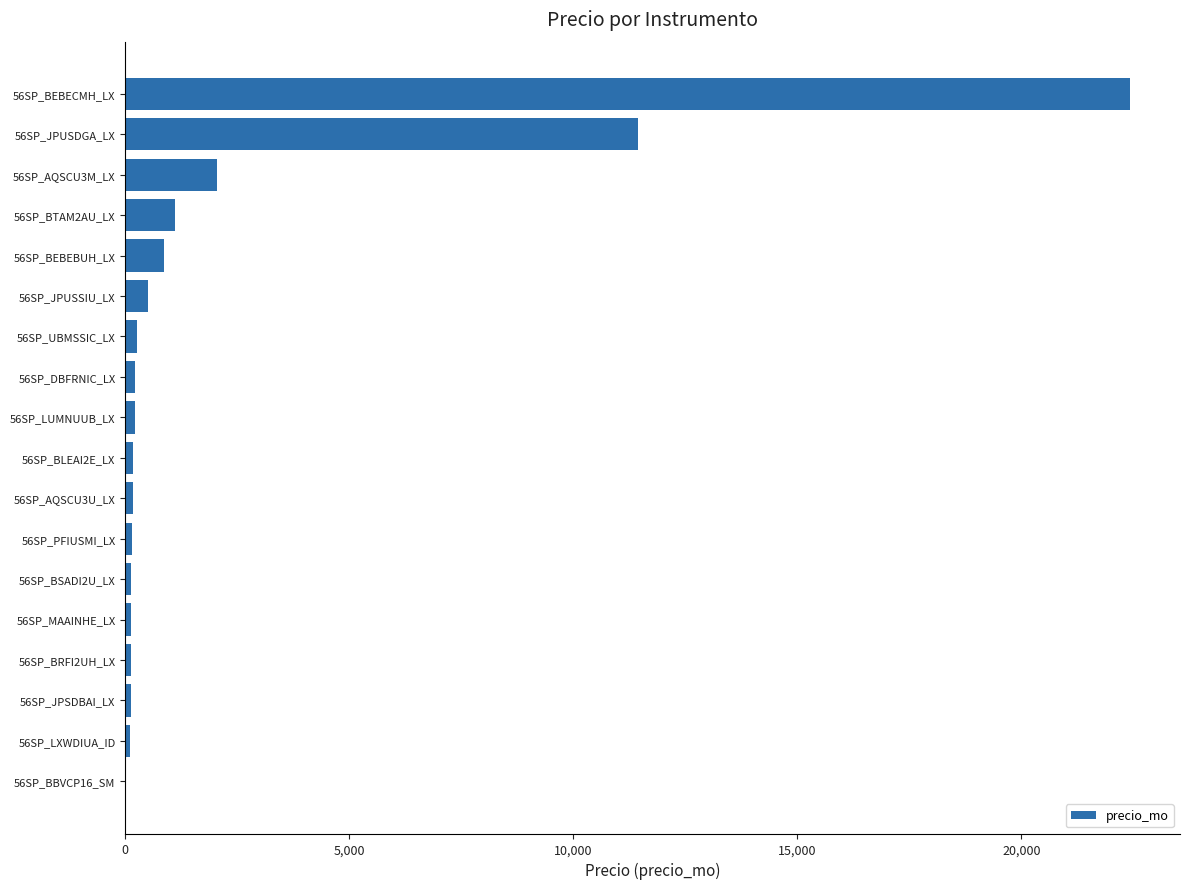

What is the average value?

2234.0